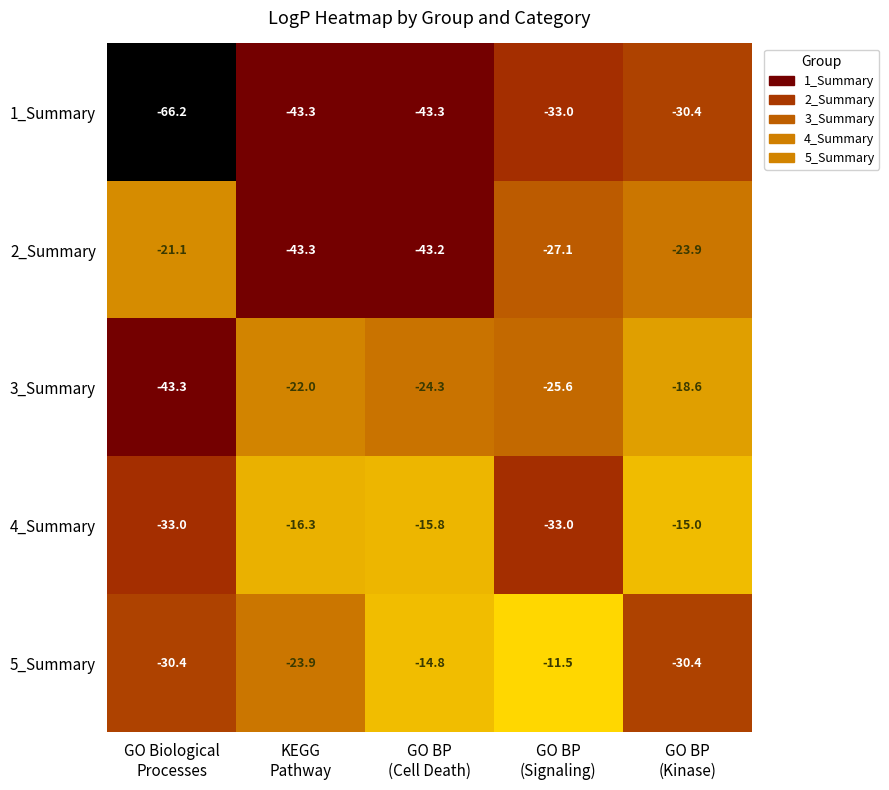

What is the minimum value shown in the chart?

-66.2